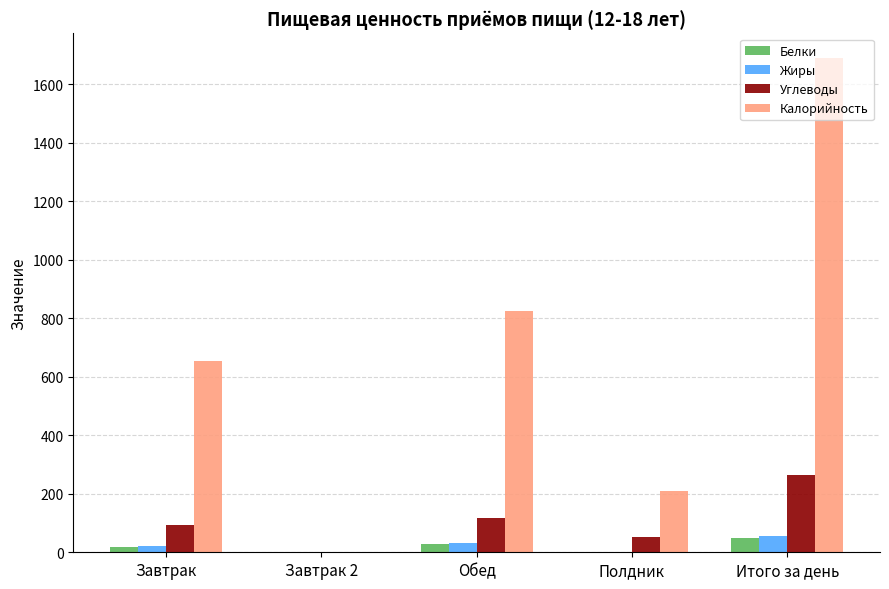

Is the value of Углеводы at Завтрак greater than the value of Белки at Обед?

Yes